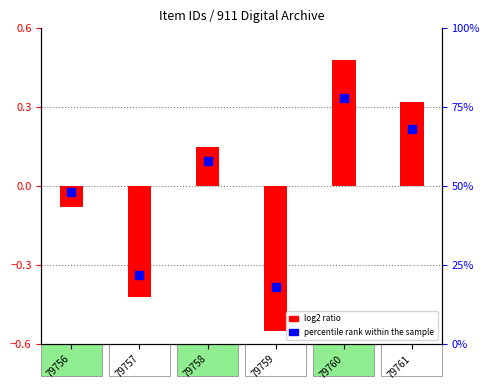

Which series has the widest spread of Y values?

percentile rank within the sample